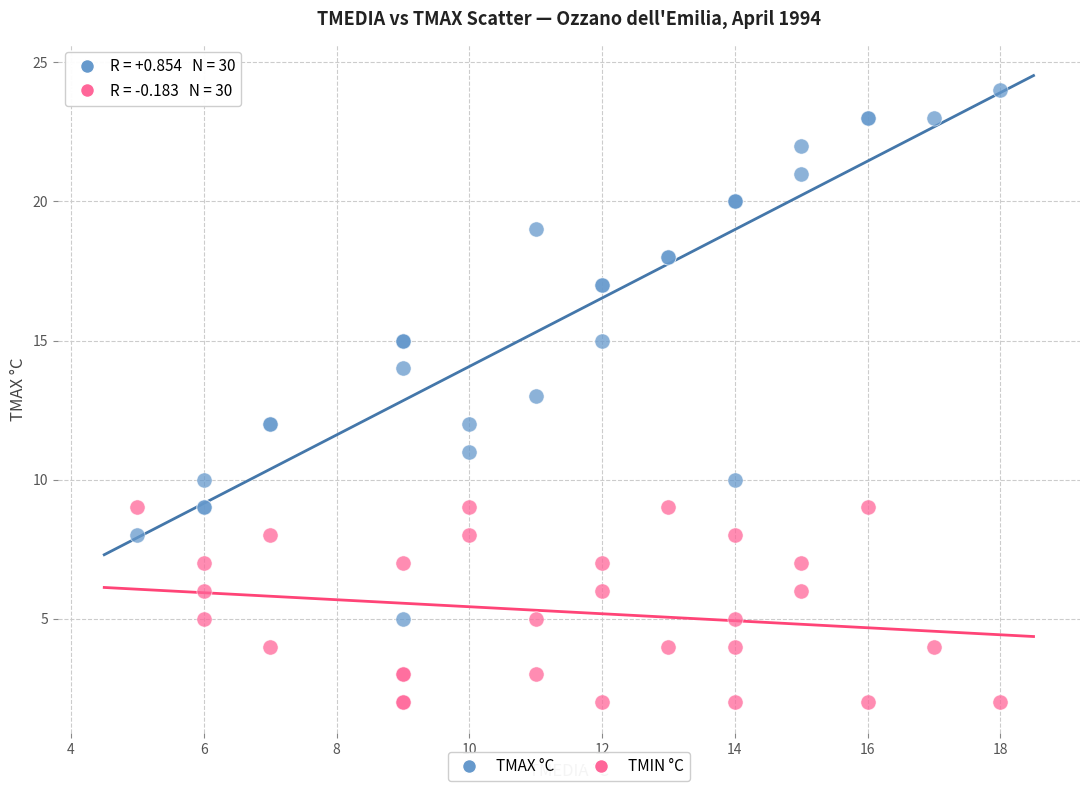

Which series has the largest Y range (max minus min)?

TMAX °C